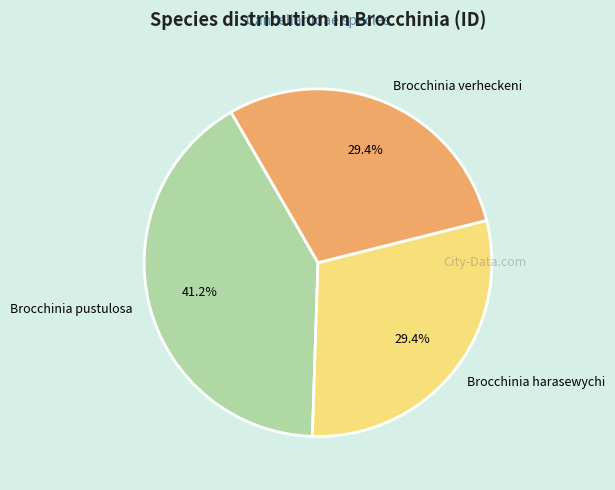

Approximately how many times larger is the value at Brocchinia verheckeni compared to Brocchinia harasewychi?

1.0